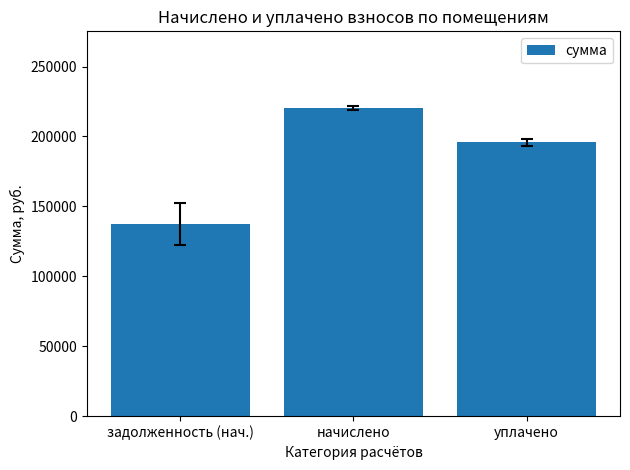

Between задолженность (нач.) and уплачено, which is larger?

уплачено